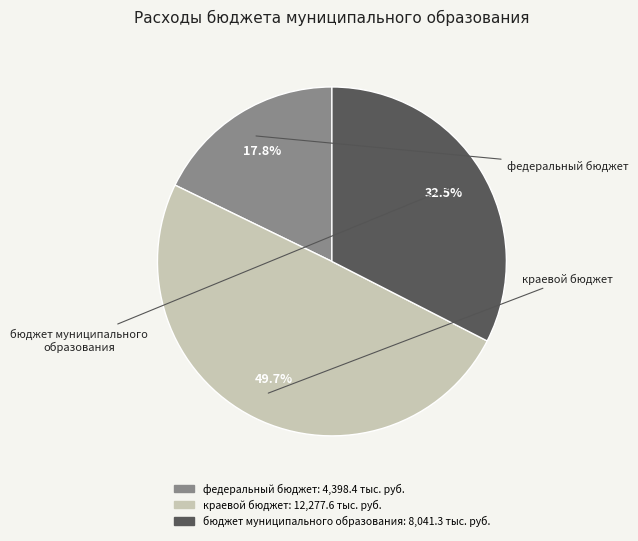

Does бюджет муниципального образования account for over 50% of the chart?

No